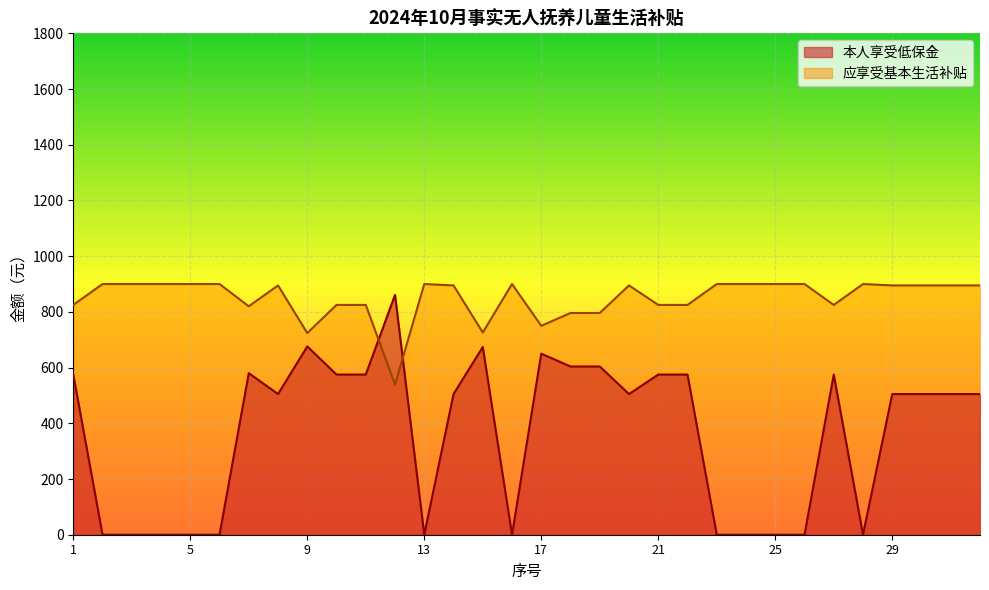

What is the average value of the 本人享受低保金 series?

364